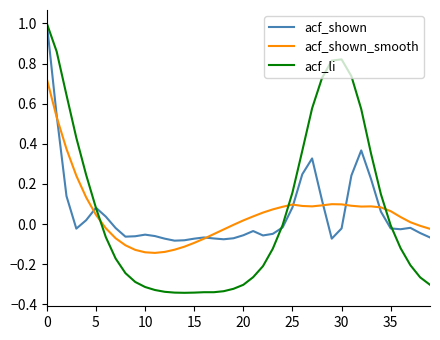

Which series has the largest range (max minus min)?

acf_li